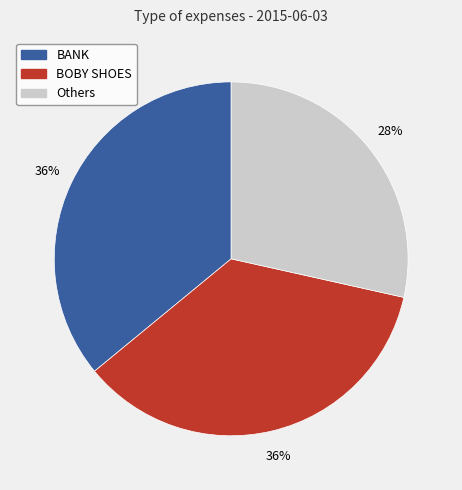

Is there a majority slice in this chart?

No